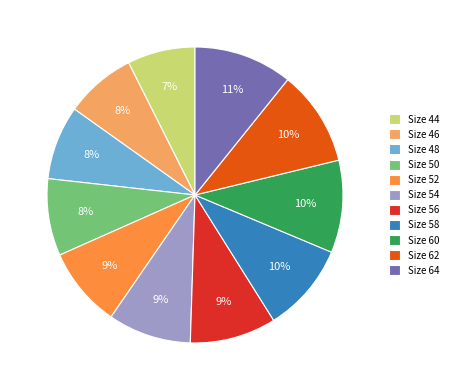

How many slices are in this pie chart?

11